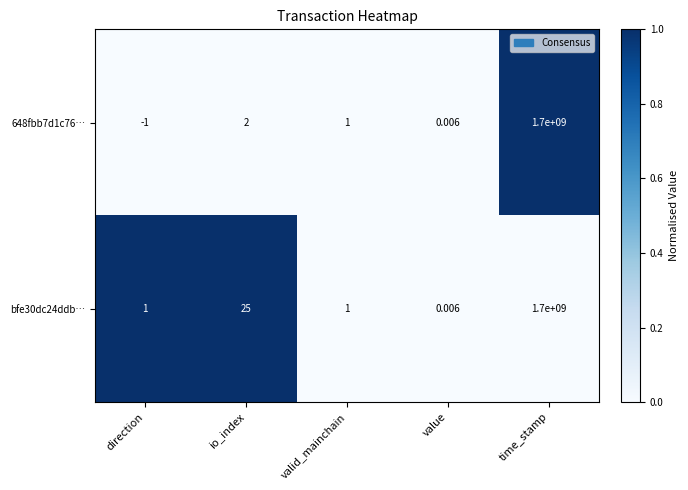

Rank the categories by 648fbb7d1c76… value from lowest to highest.

direction, value, valid_mainchain, io_index, time_stamp